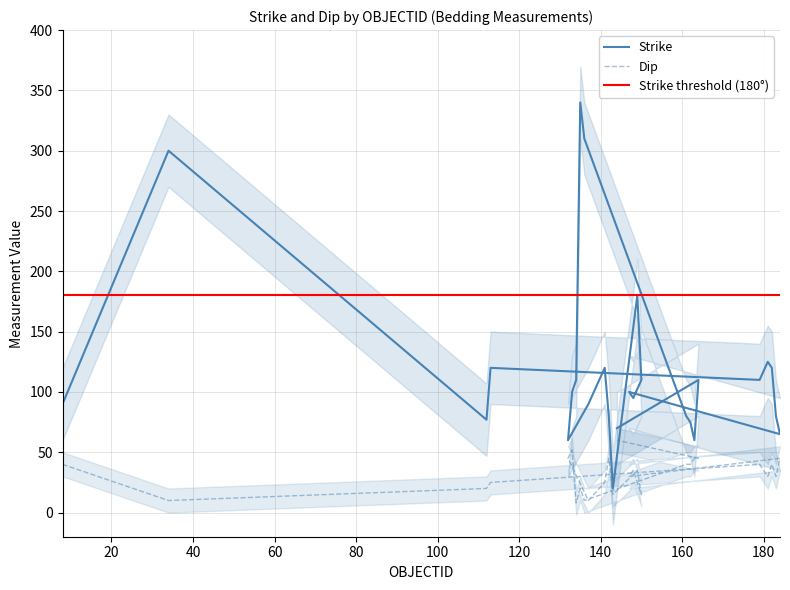

True or false: Strike and Dip cross at least once.

False